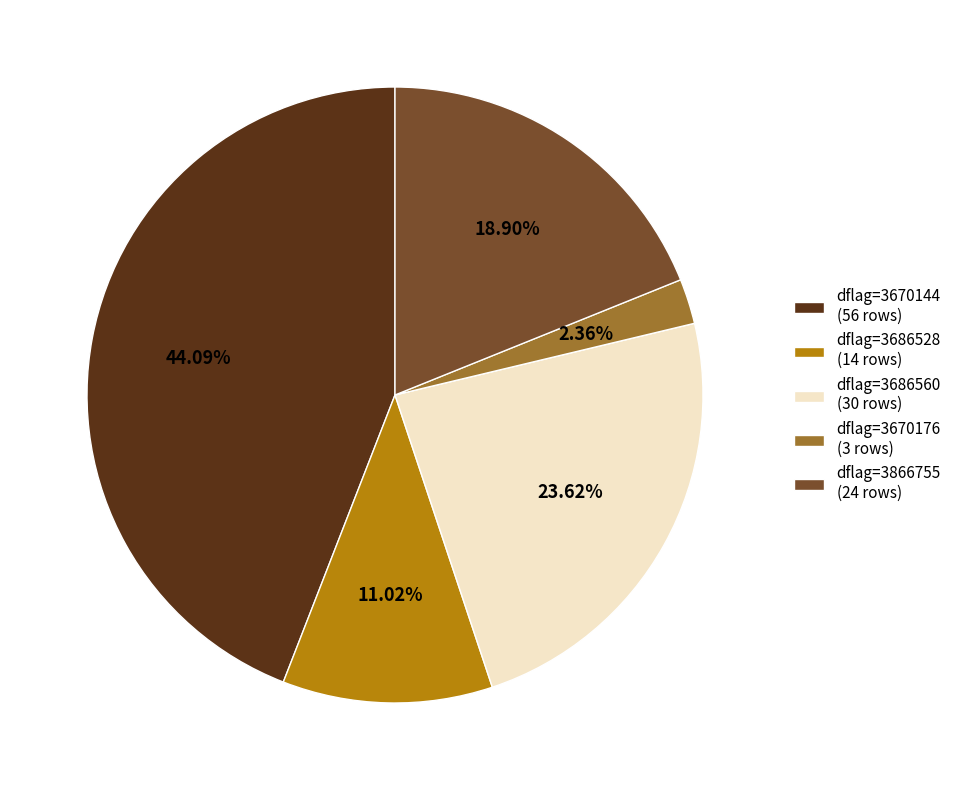

Rank the categories by value from highest to lowest.

dflag=3670144 (56 rows), dflag=3686560 (30 rows), dflag=3866755 (24 rows), dflag=3686528 (14 rows), dflag=3670176 (3 rows)